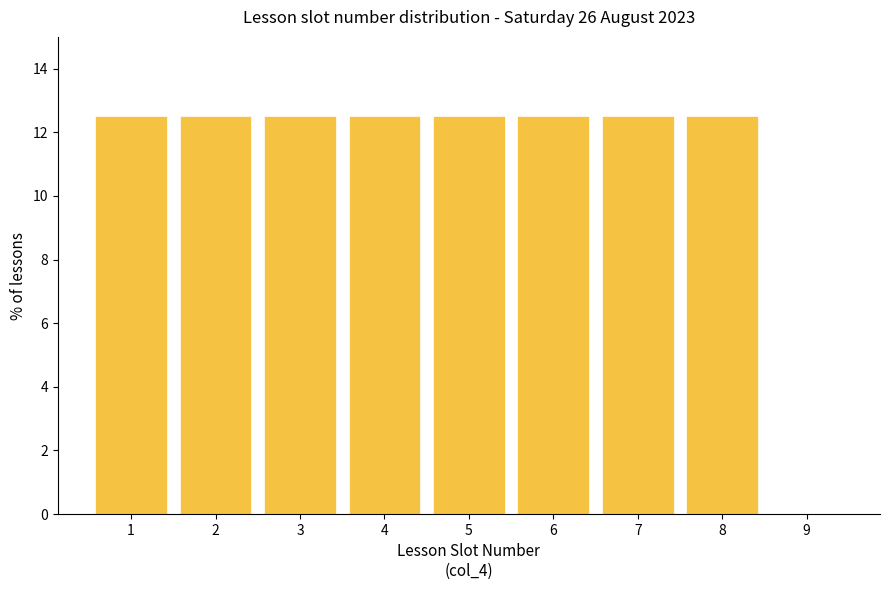

Reading right to left, extract all data points from this chart.

9=0.0	8=12.5	7=12.5	6=12.5	5=12.5	4=12.5	3=12.5	2=12.5	1=12.5